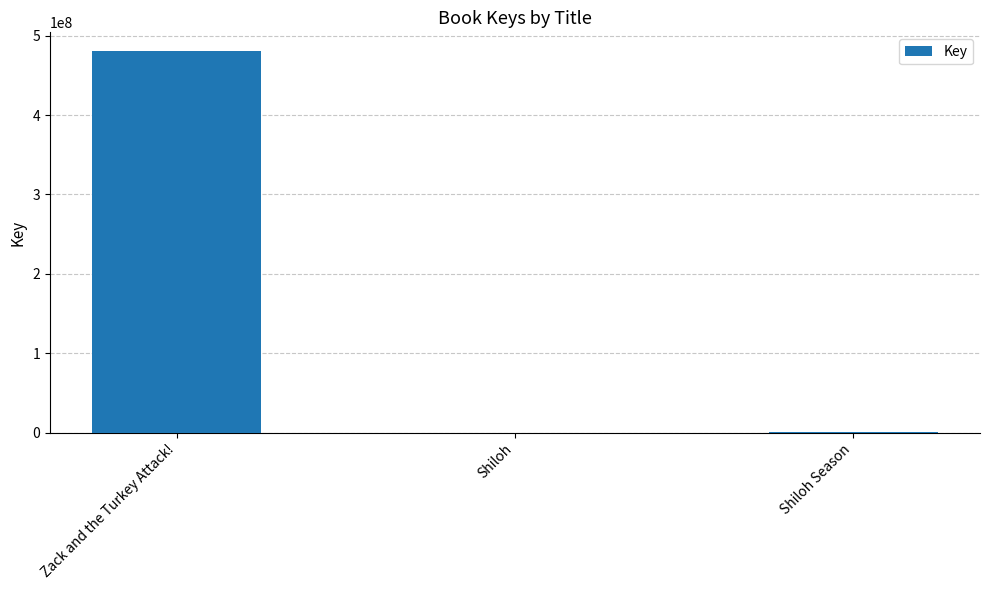

What is the sum of all values?

480640203